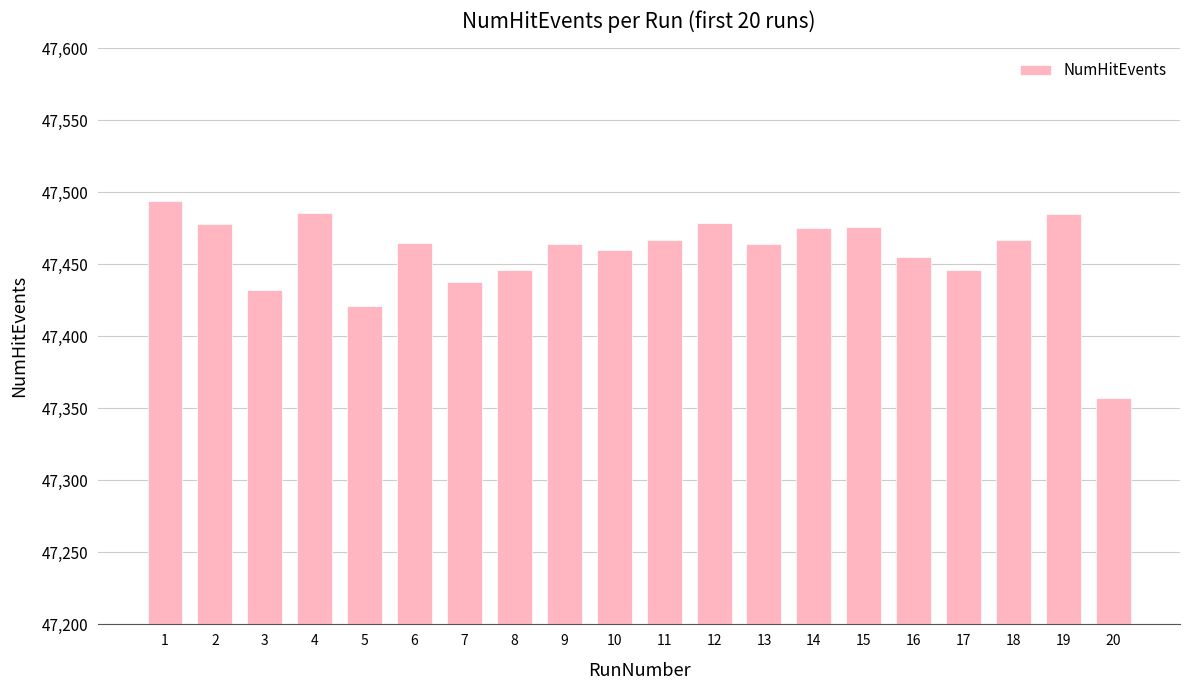

What is the sum of all values?

949155